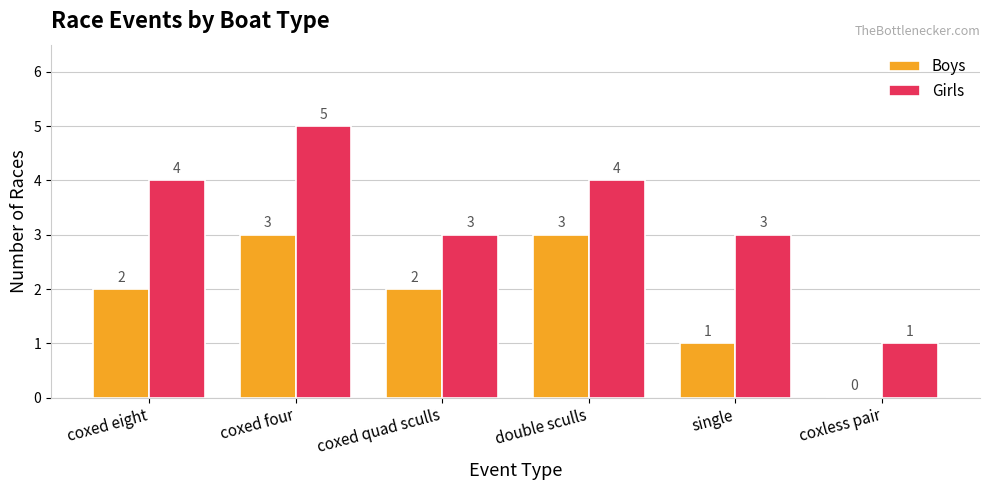

What is the highest value of the Girls series?

5